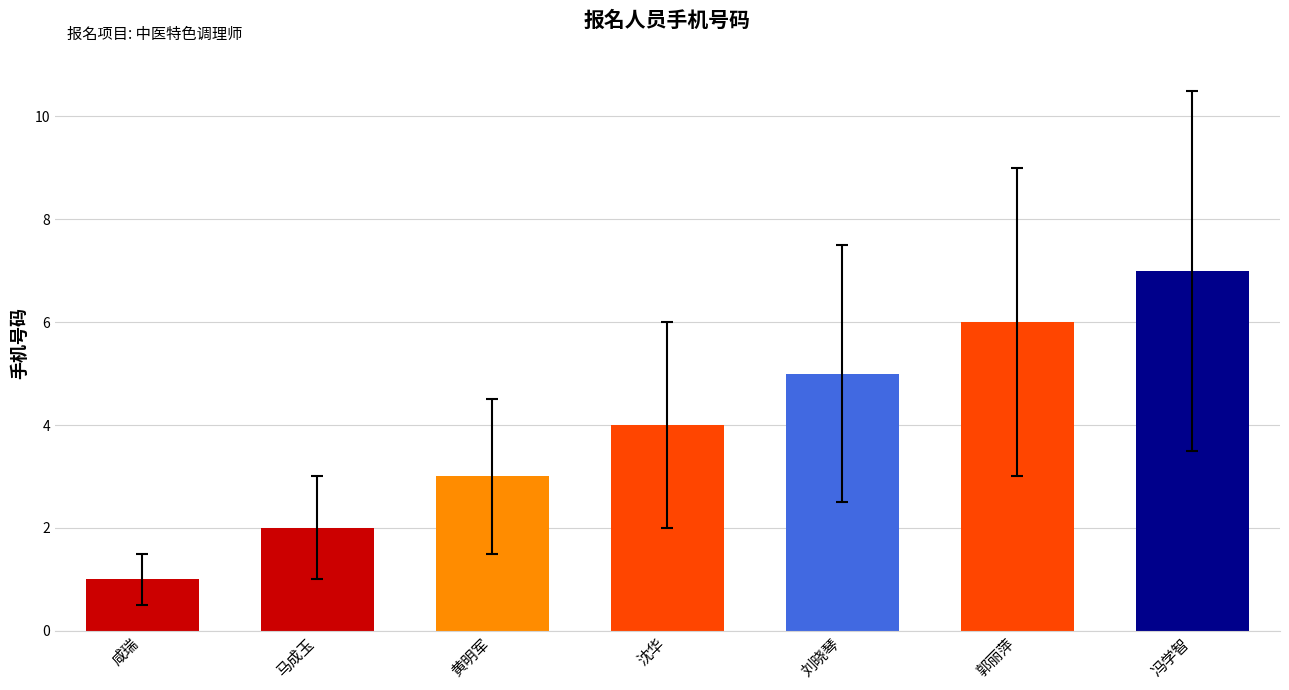

Reading right to left, what are all the values shown in this chart?

7	6	5	4	3	2	1